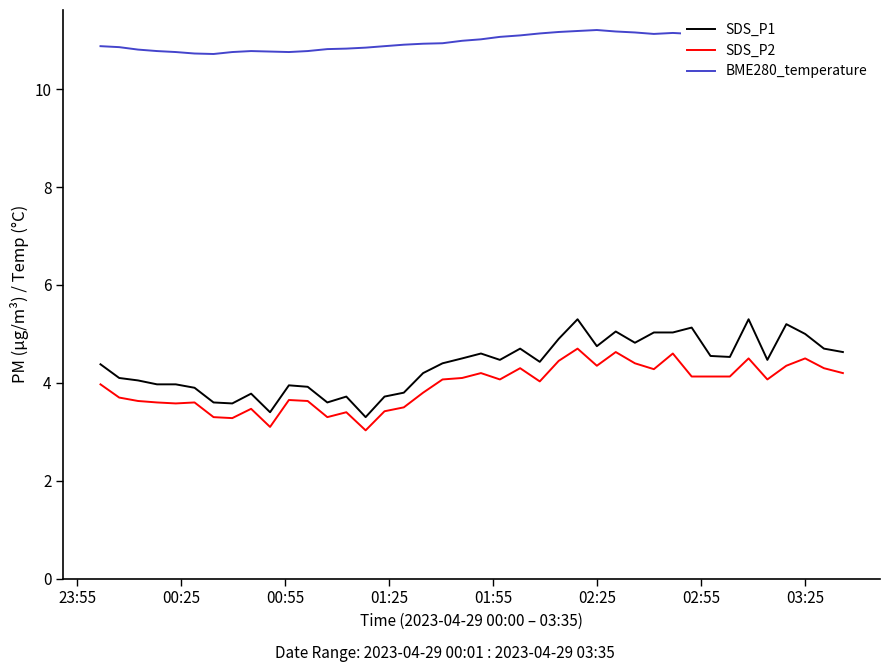

Which series has the largest total across all categories?

BME280_temperature